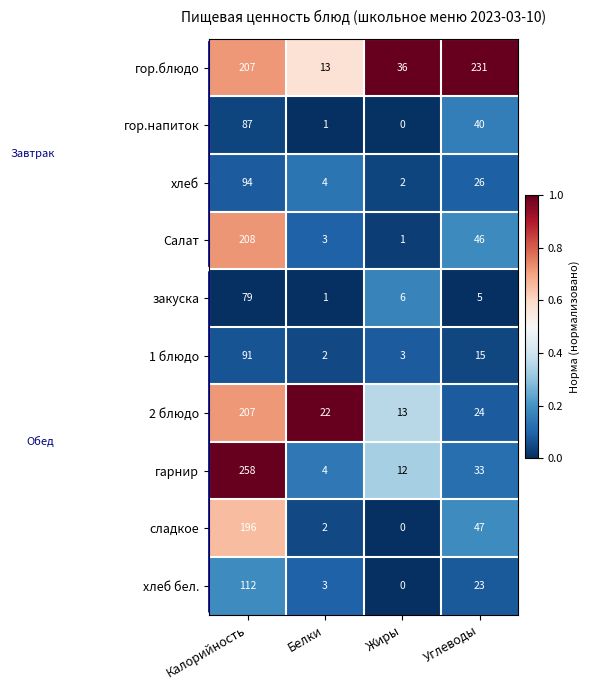

At Углеводы, list the series in order from smallest to largest.

закуска, 1 блюдо, хлеб бел., 2 блюдо, хлеб, гарнир, гор.напиток, Салат, сладкое, гор.блюдо